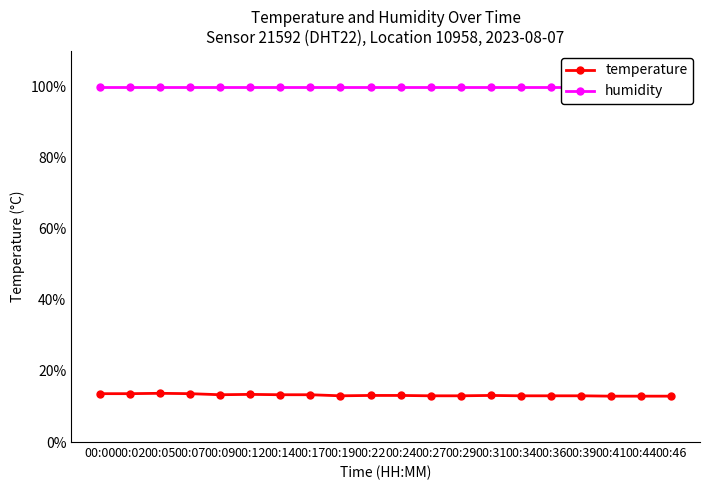

Does the chart have visible grid lines?

No